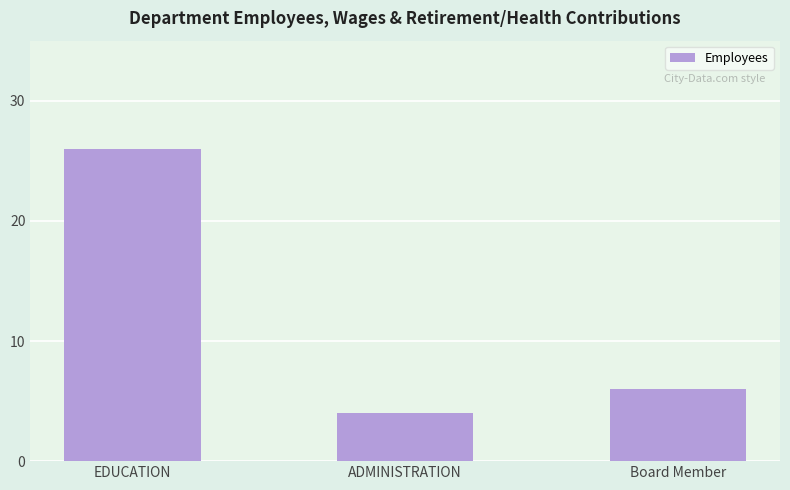

What is the label of the 3rd bar from the right?

EDUCATION